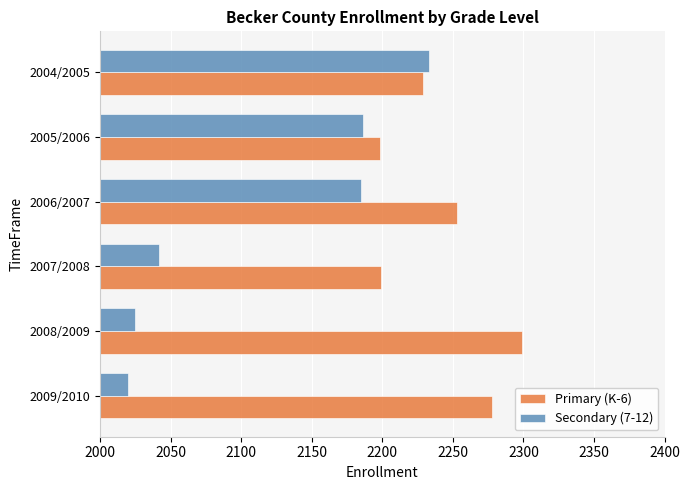

Is it true that Primary (K-6) equals 493 at 2009/2010?

False